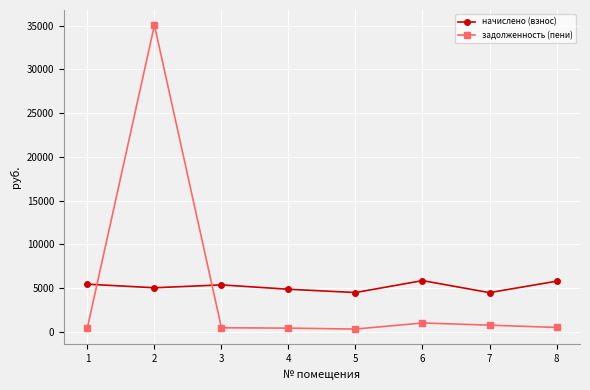

The value of начислено (взнос) at 2 is 5022.1. True or false?

True